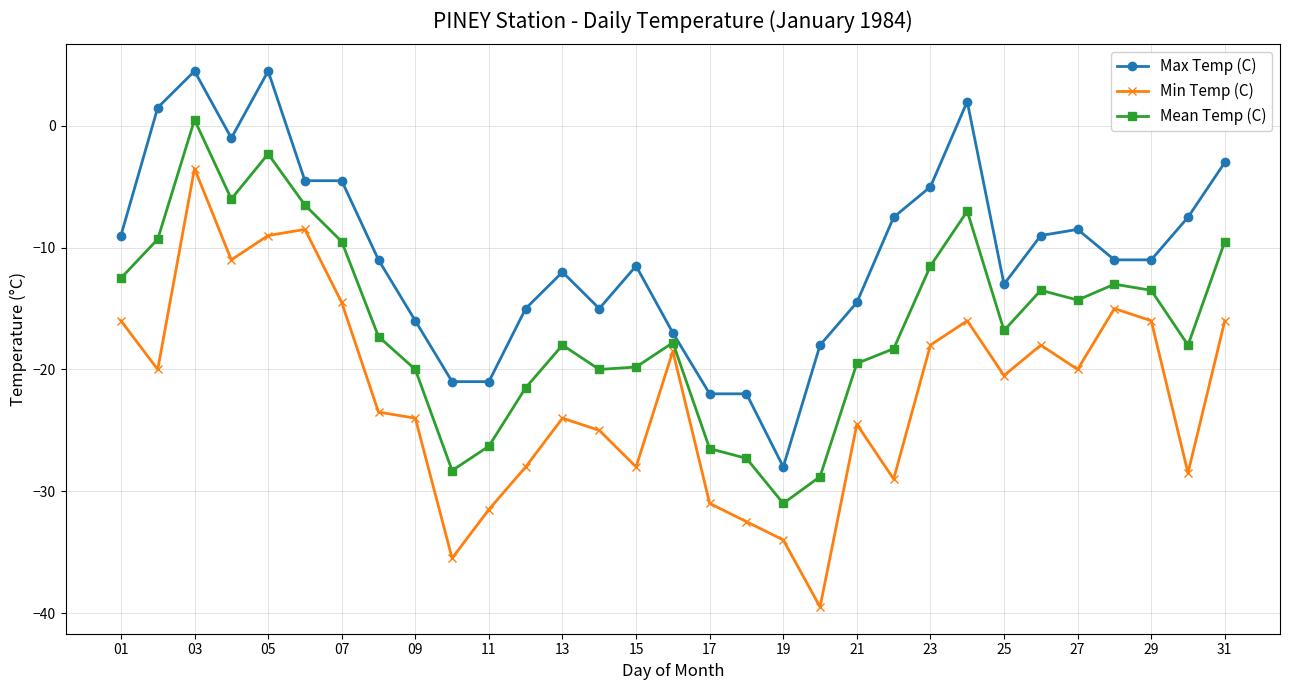

What is the minimum value for Min Temp (C)?

-39.5